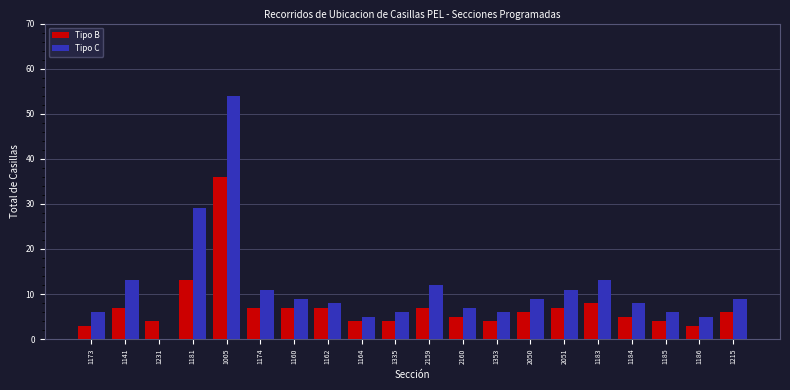

Which category has the highest value across all series?

1005